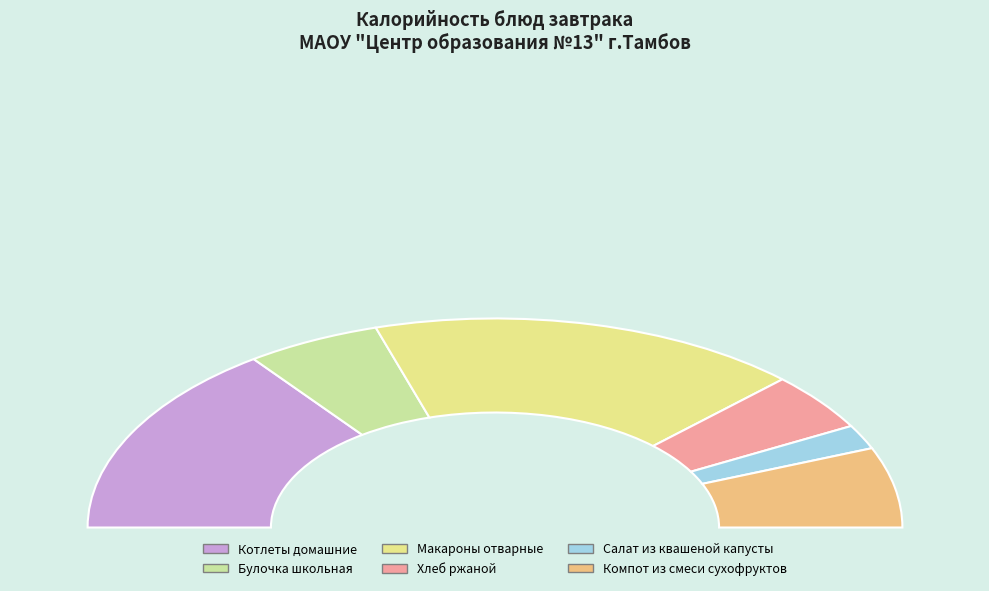

What is the change in value from Макароны отварные to Салат из квашеной капусты?

-180.0